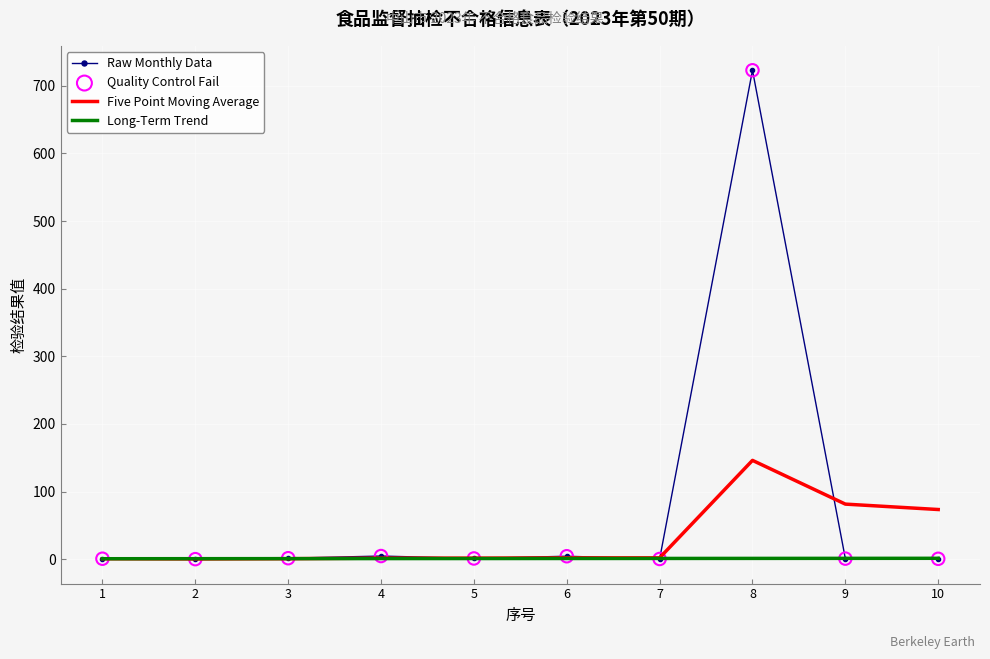

List the series in order of their peak value, highest first.

Raw Monthly Data, Five Point Moving Average, Long-Term Trend